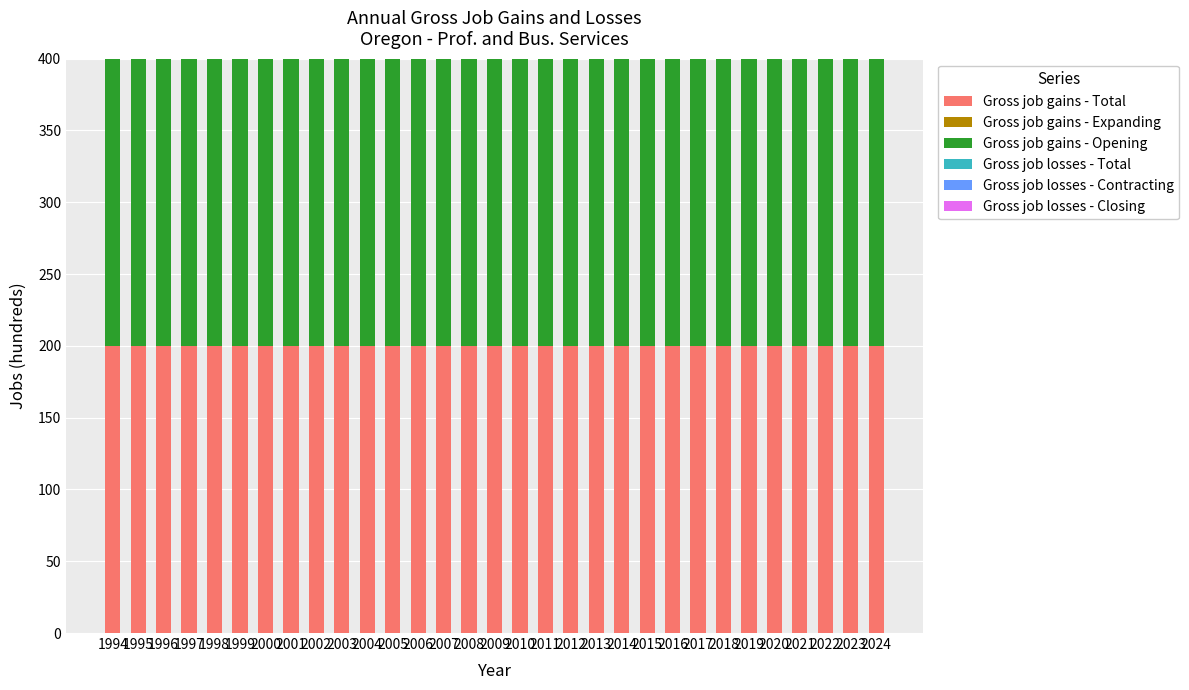

What is the total value across all series at 1996?

400